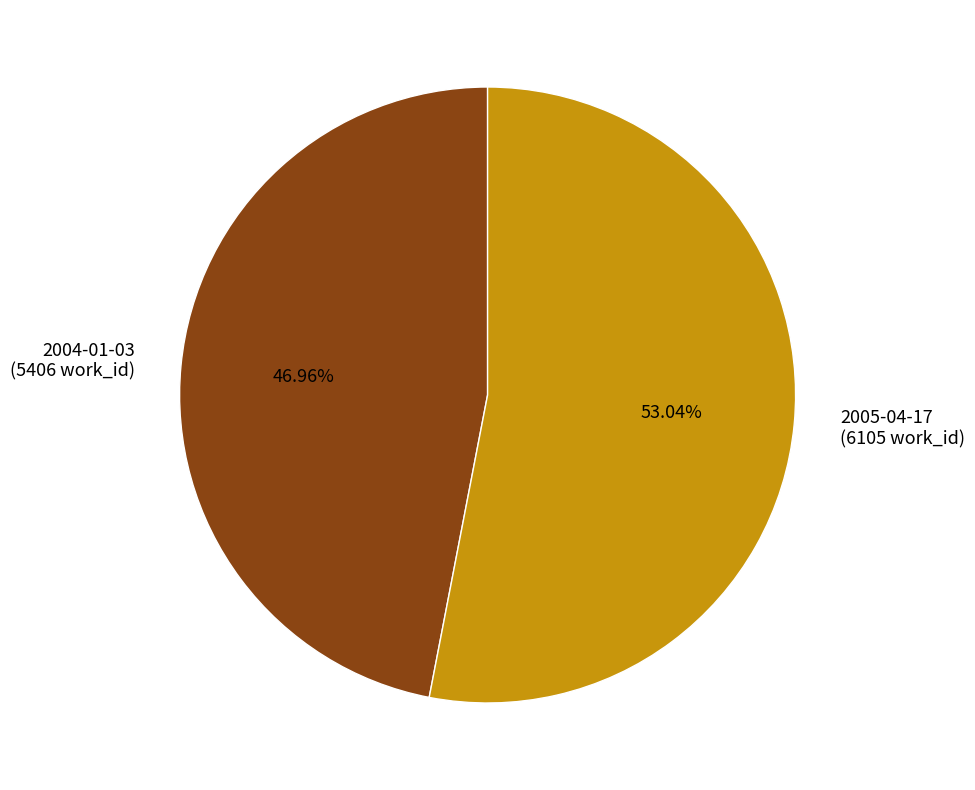

To the nearest percent, what is the difference between the 2004-01-03 and 2005-04-17 slice percentages?

6%